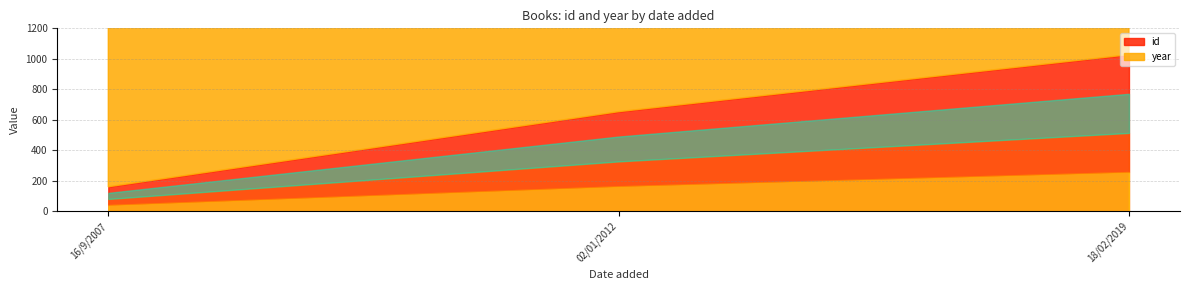

Count the number of categories in the chart.

3